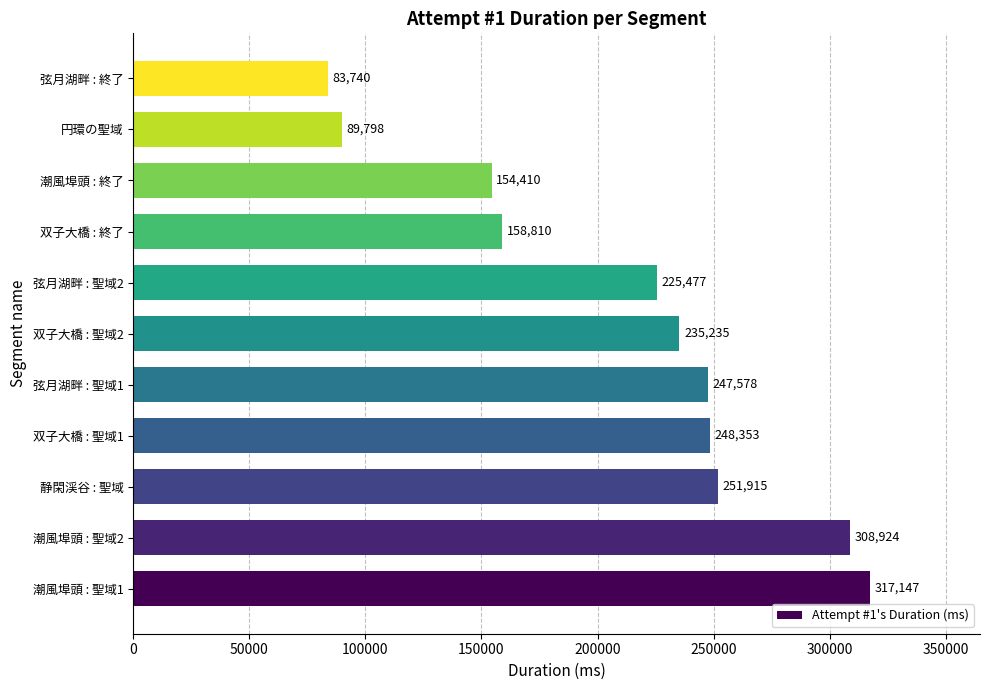

What is the sum of all values?

2321387